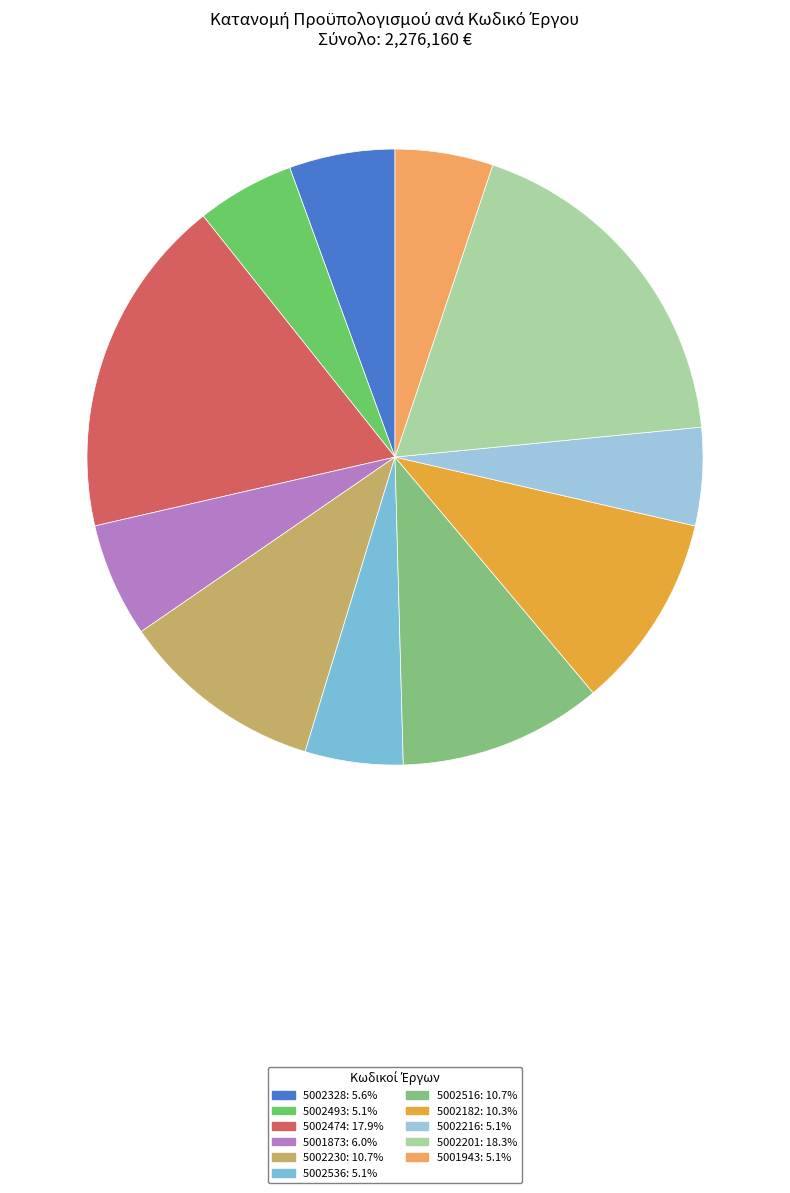

Is it true that 5002516 is 18% of the pie?

False